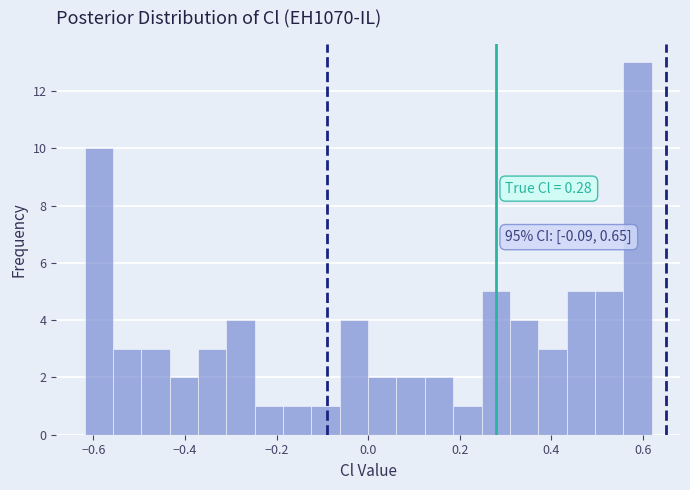

Read against the x-axis, roughly where is the centre of the tallest bar?

0.58